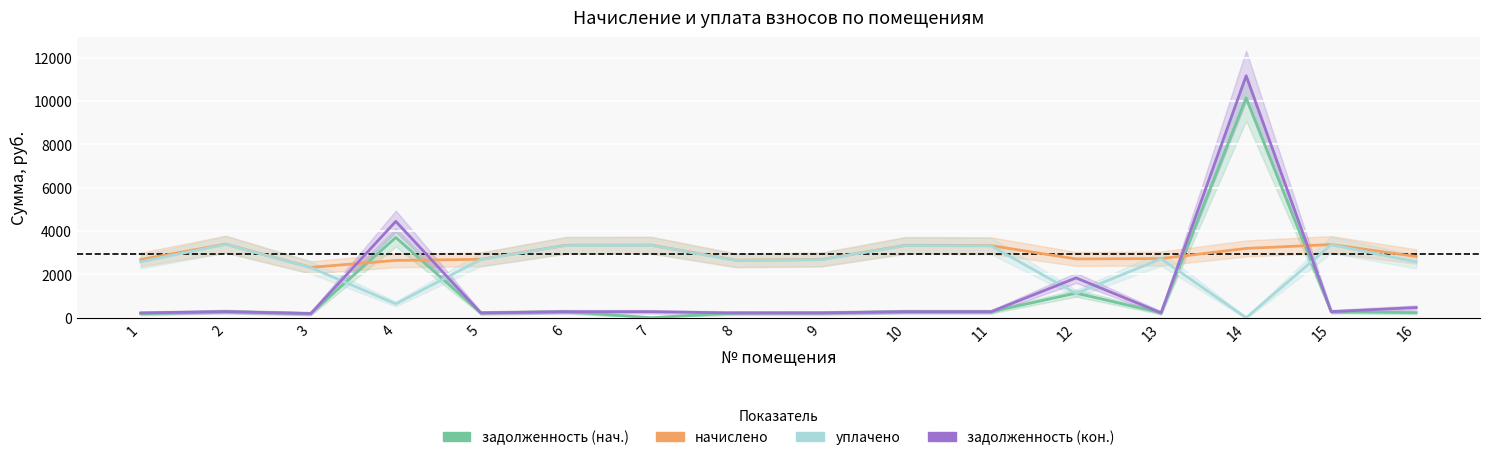

Is this an area chart (filled region under the line)?

No